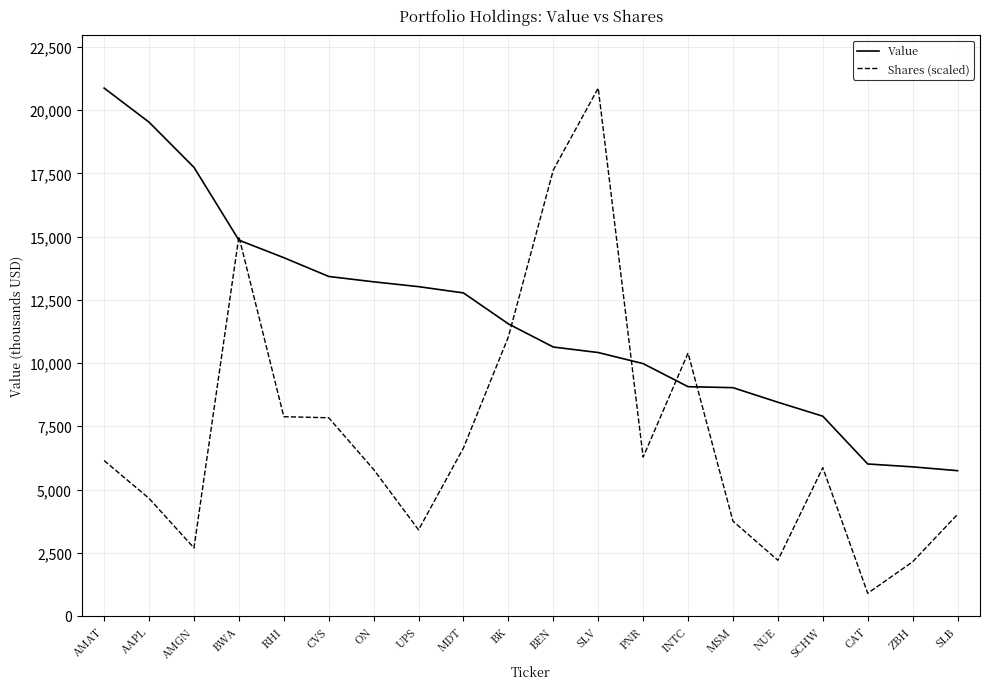

What is the spread (max minus min) of values at ON?

7418.7